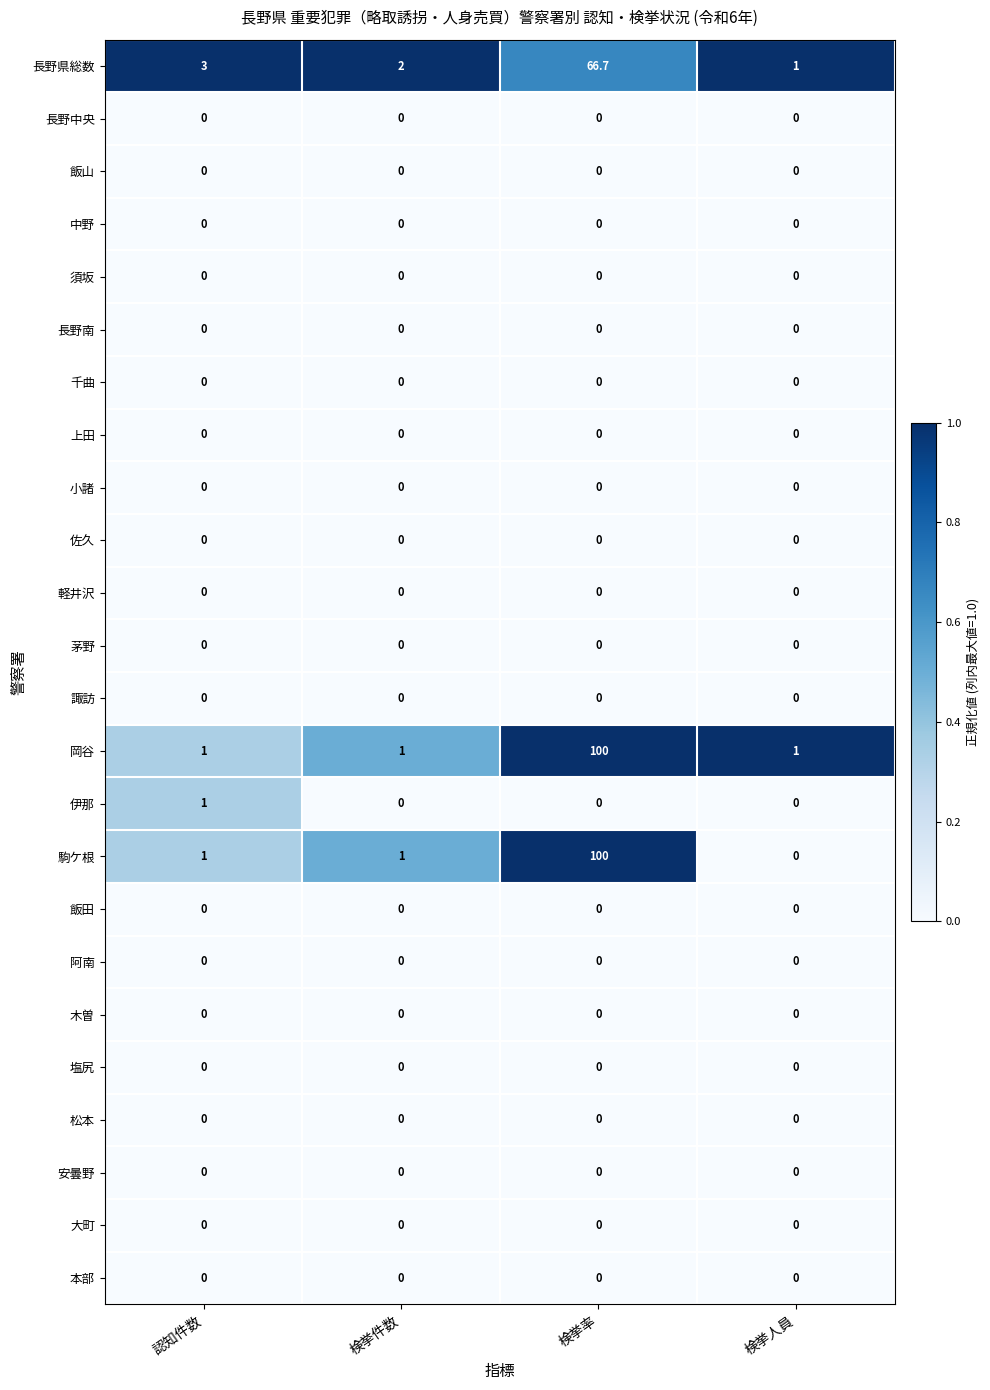

What is the sum of the 伊那 values at 認知件数 and 検挙人員?

1.0